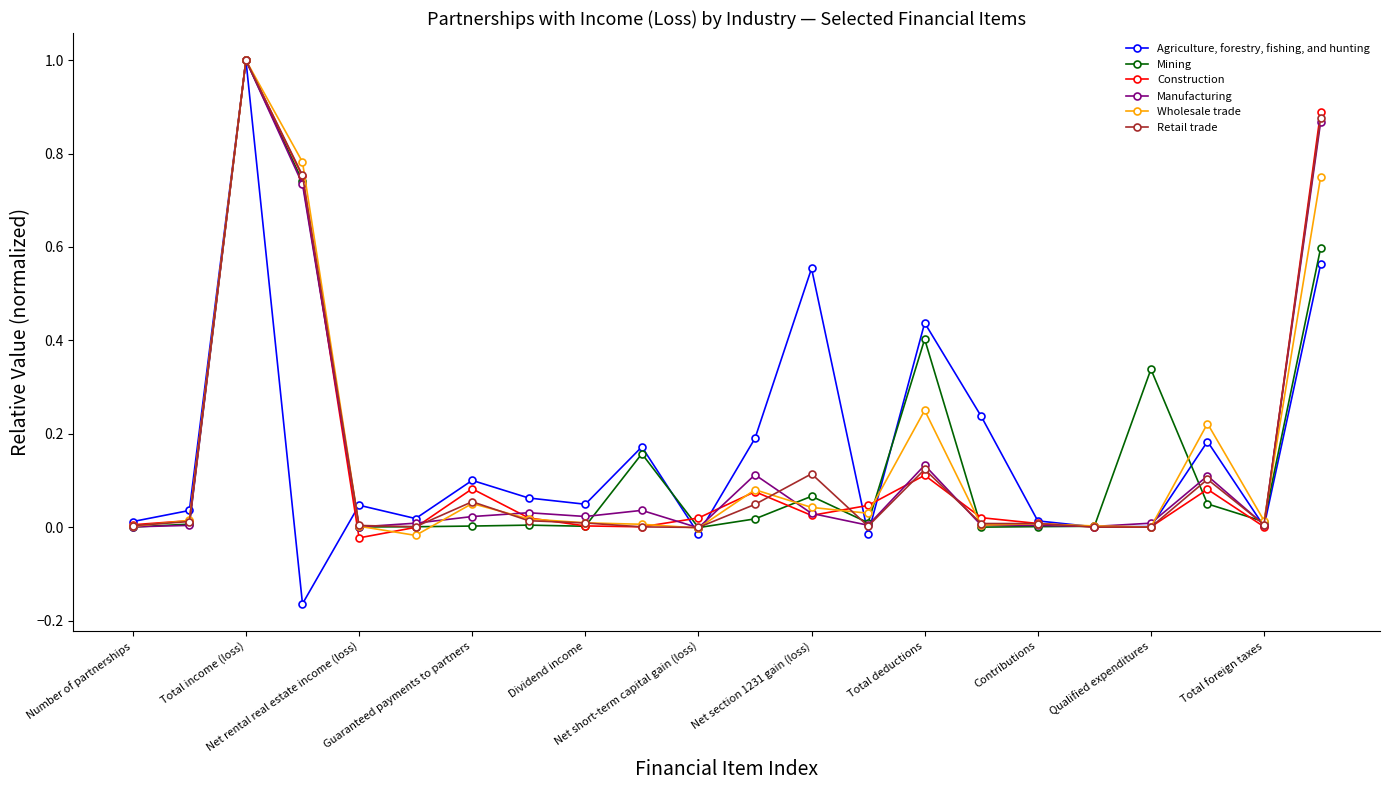

What is the sum of all Agriculture, forestry, fishing, and hunting values?

3.5